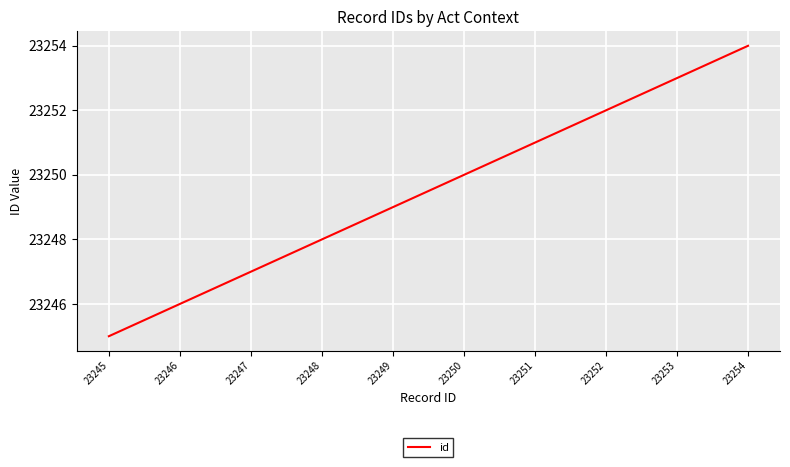

Is this an area chart (filled region under the line)?

No